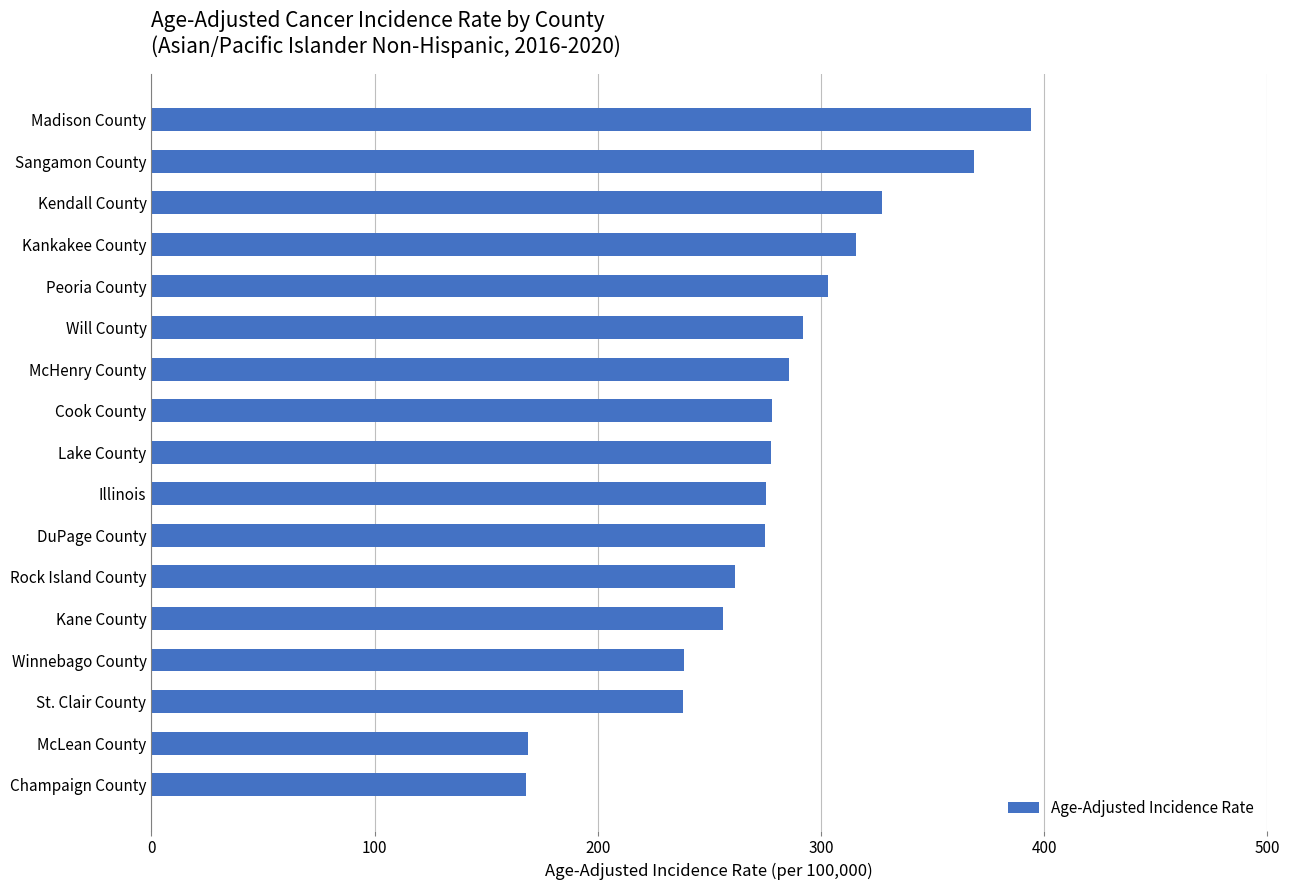

What is the sum of the values at Illinois and McHenry County?

561.0